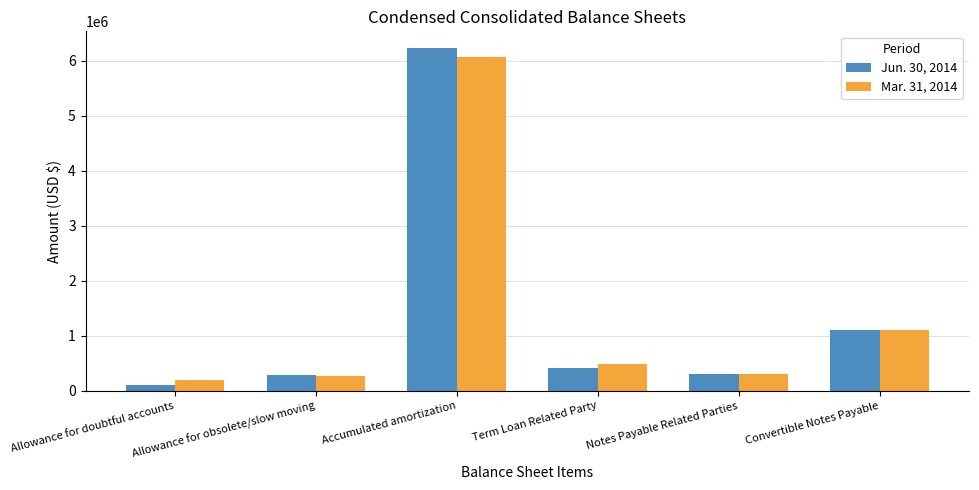

What is the greatest value displayed?

6220366